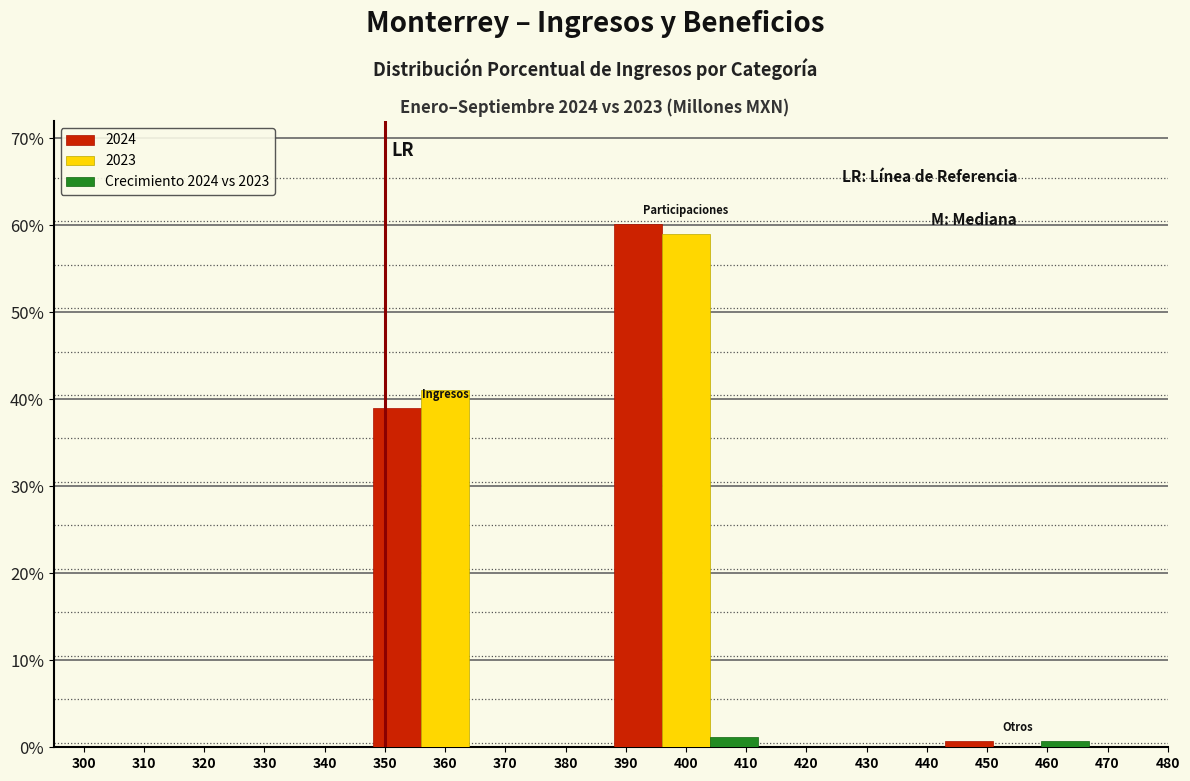

What is the maximum value shown in the chart?

60.2